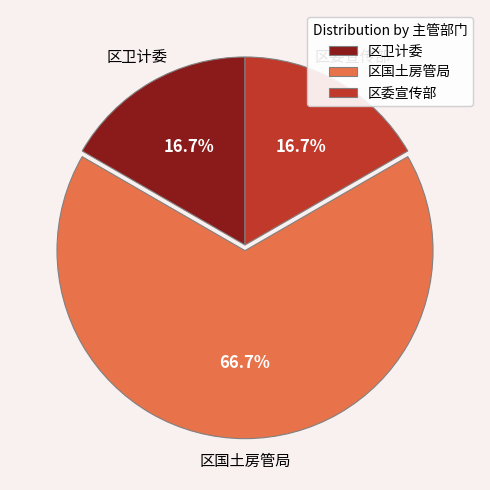

Combined, do 区卫计委 and 区国土房管局 account for over 50%?

Yes